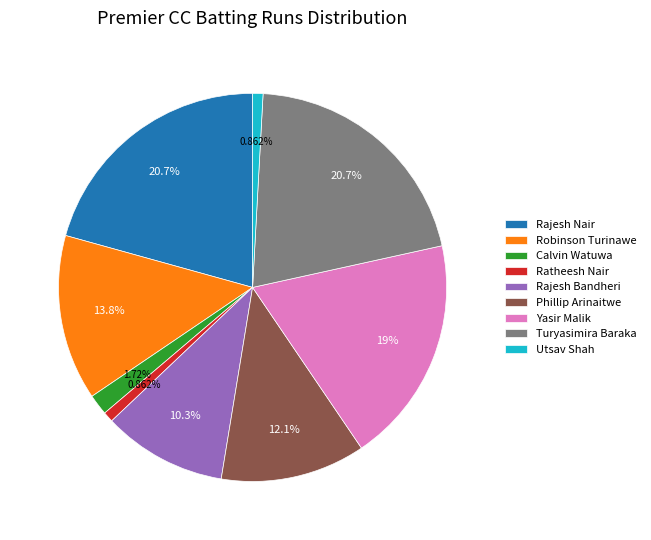

Combined, do Calvin Watuwa and Robinson Turinawe account for over 50%?

No